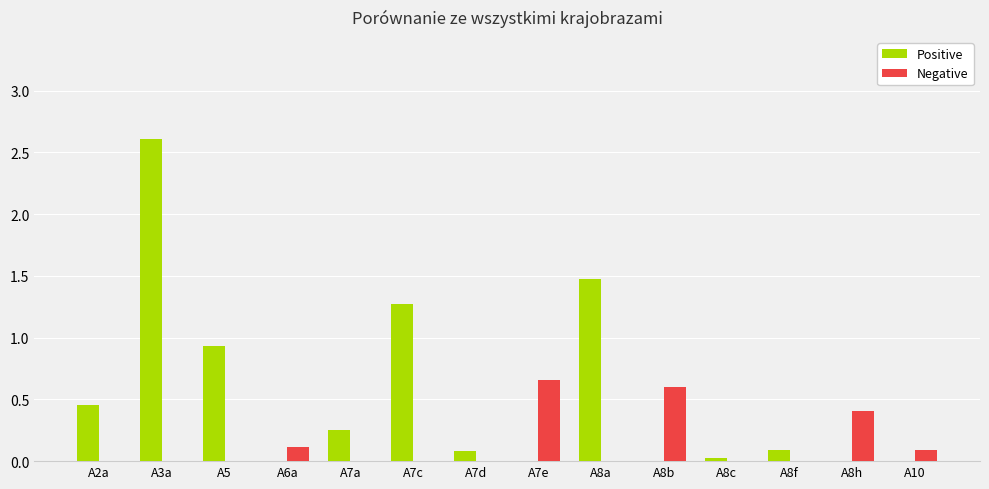

Which series has the largest range (max minus min)?

Positive